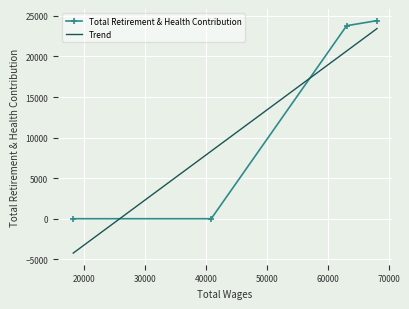

True or false: Trend has more than 1 interior local peaks.

False